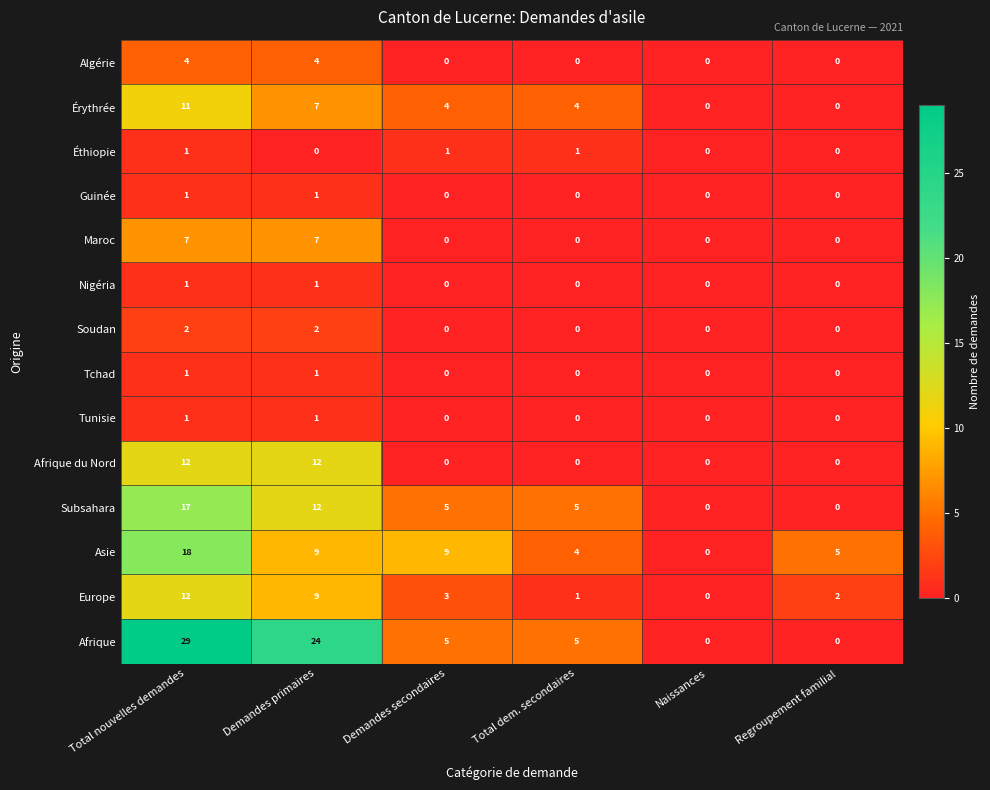

How many values in the Afrique du Nord series exceed 0?

2